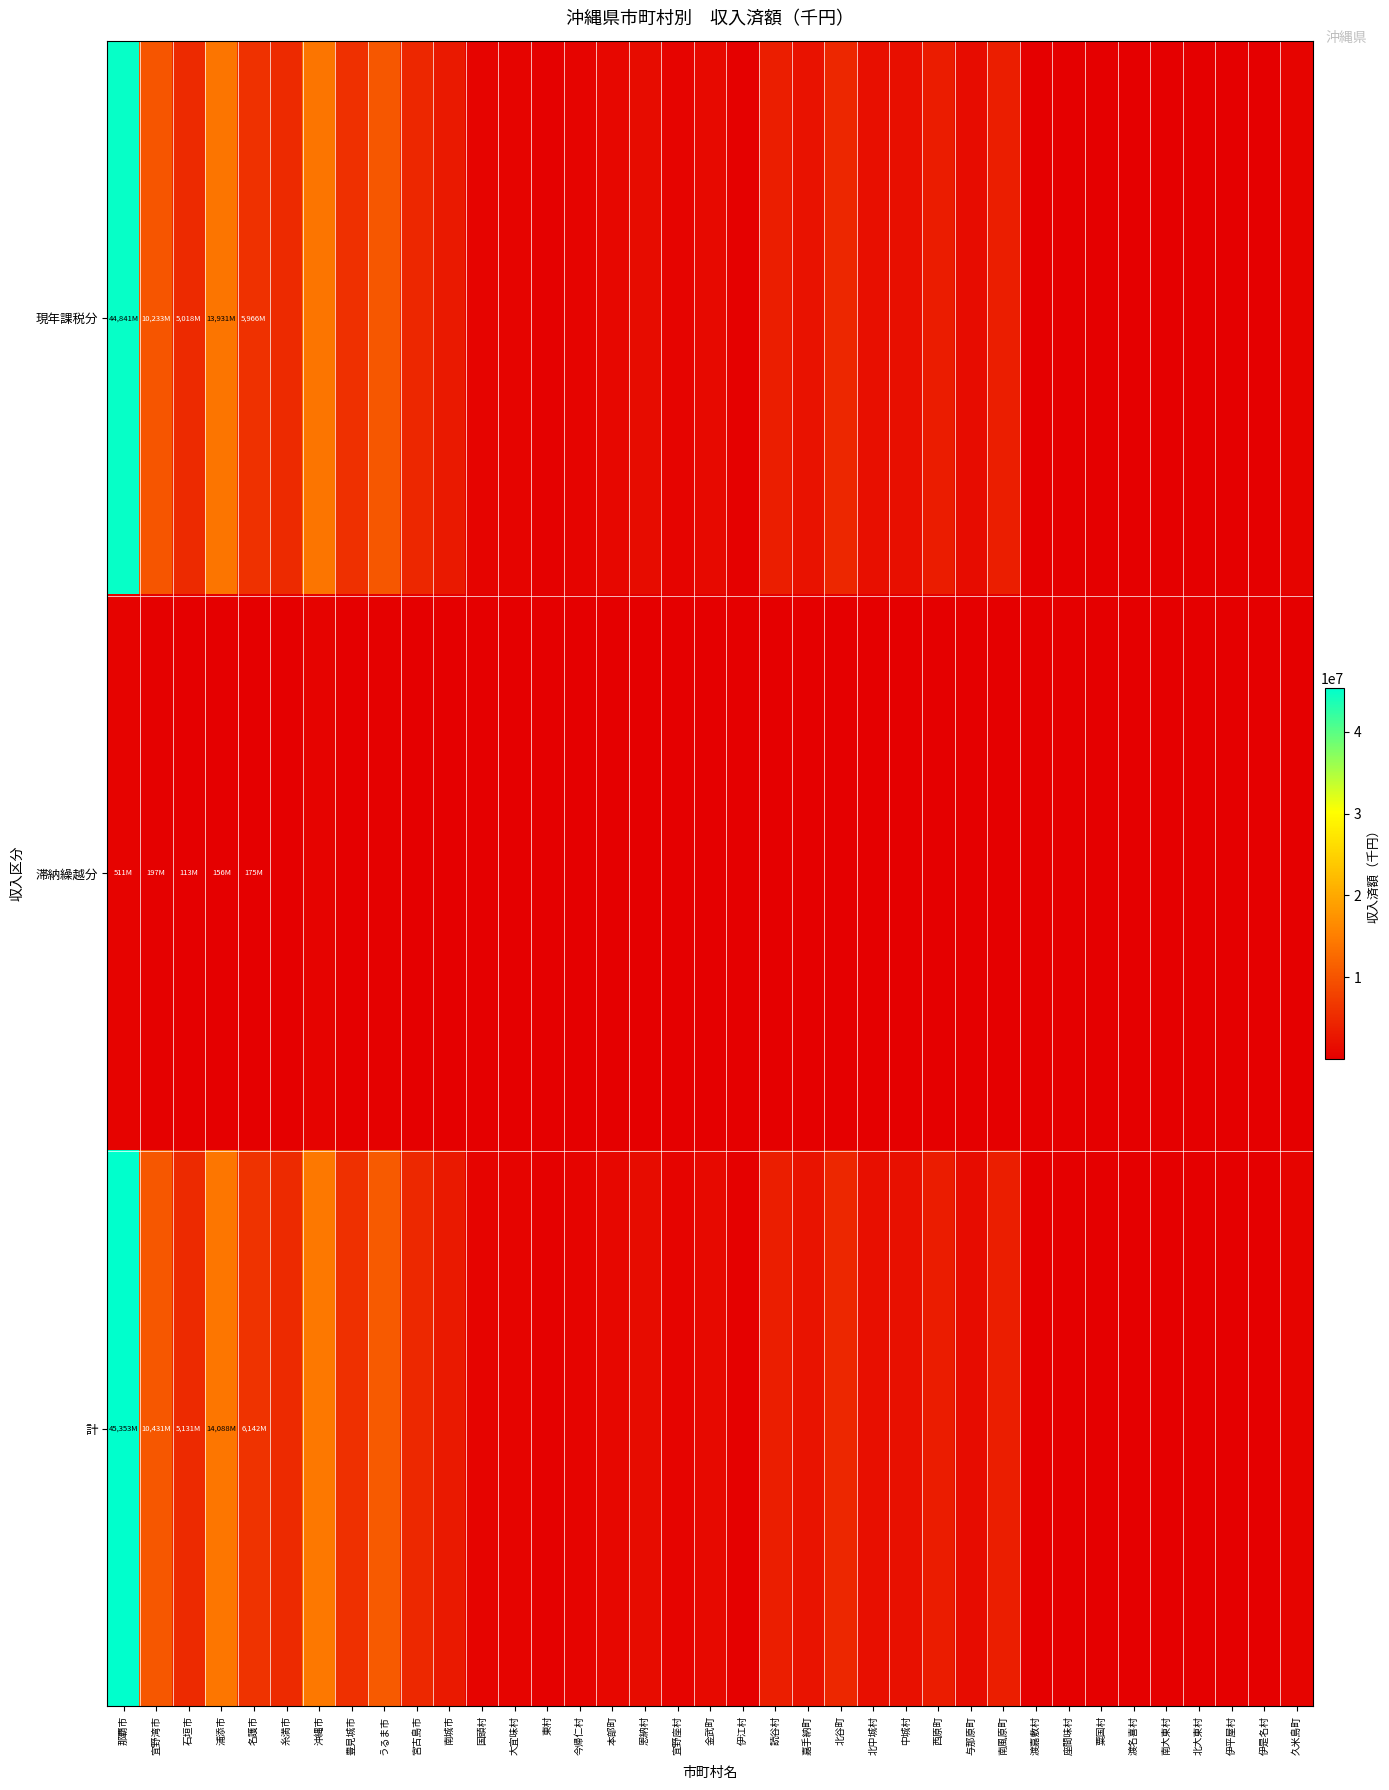

Rank the series by their maximum value, from lowest to highest.

滞納繰越分, 現年課税分, 計